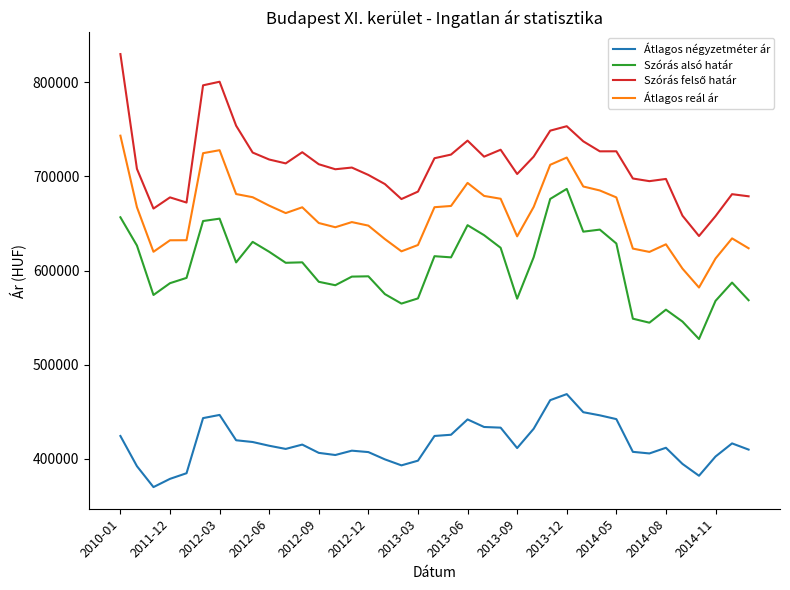

True or false: Szórás alsó határ and Átlagos négyzetméter ár cross at least once.

False